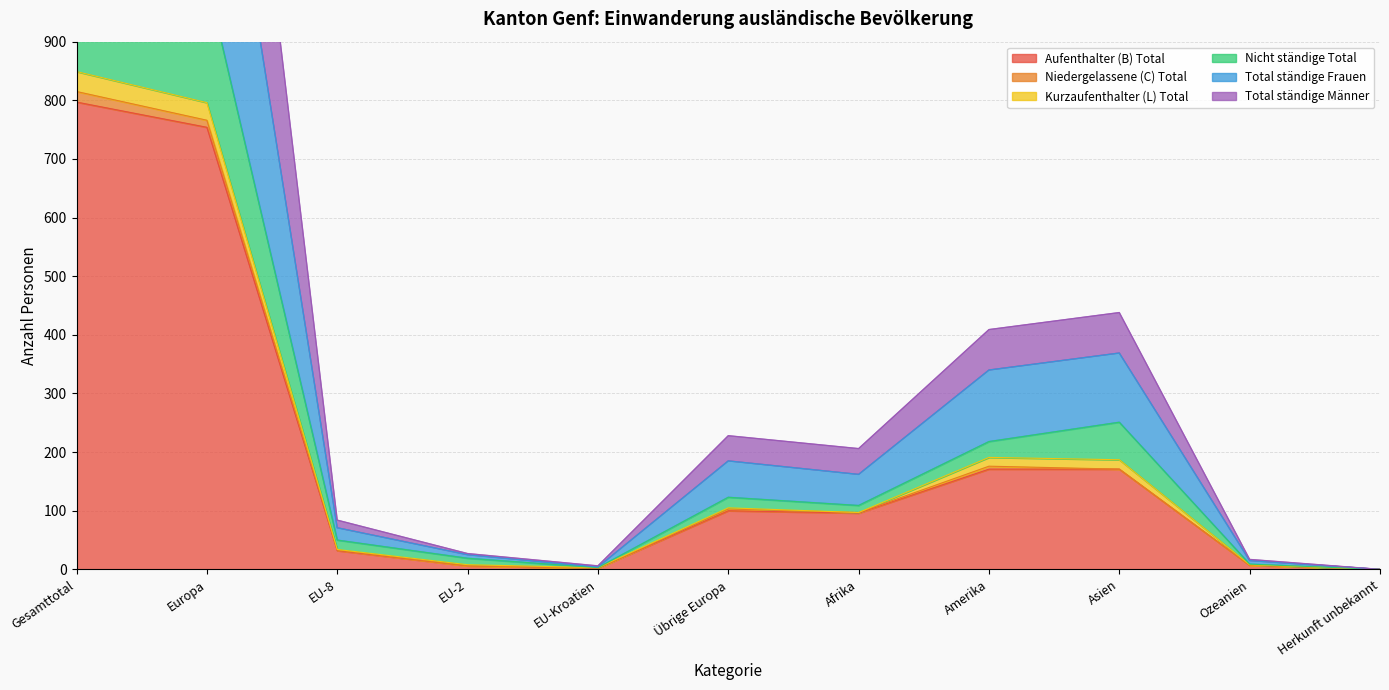

True or false: Total ständige Frauen and Nicht ständige Total cross at least once.

False